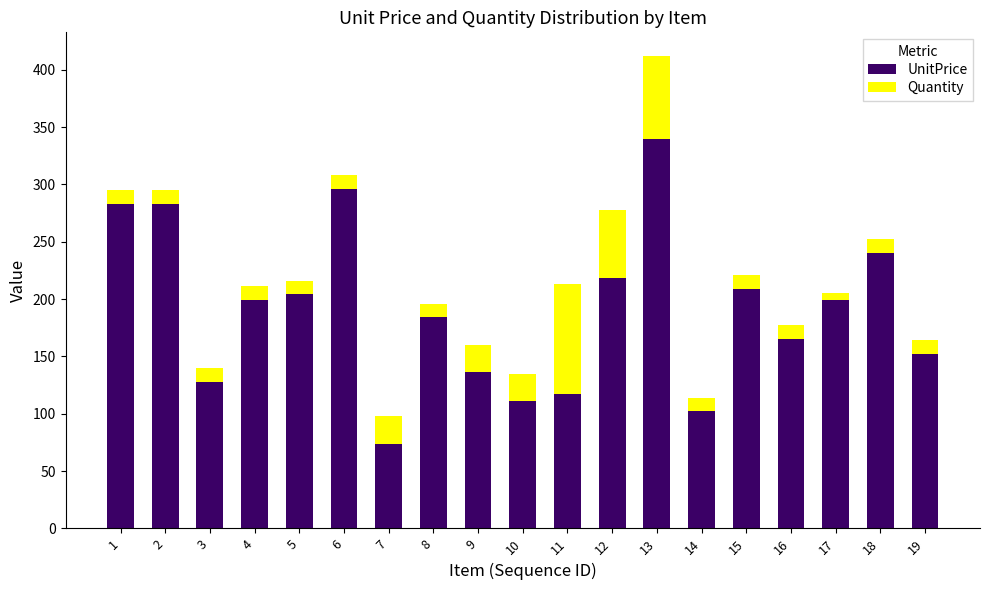

What is the total value across all series at 19?

164